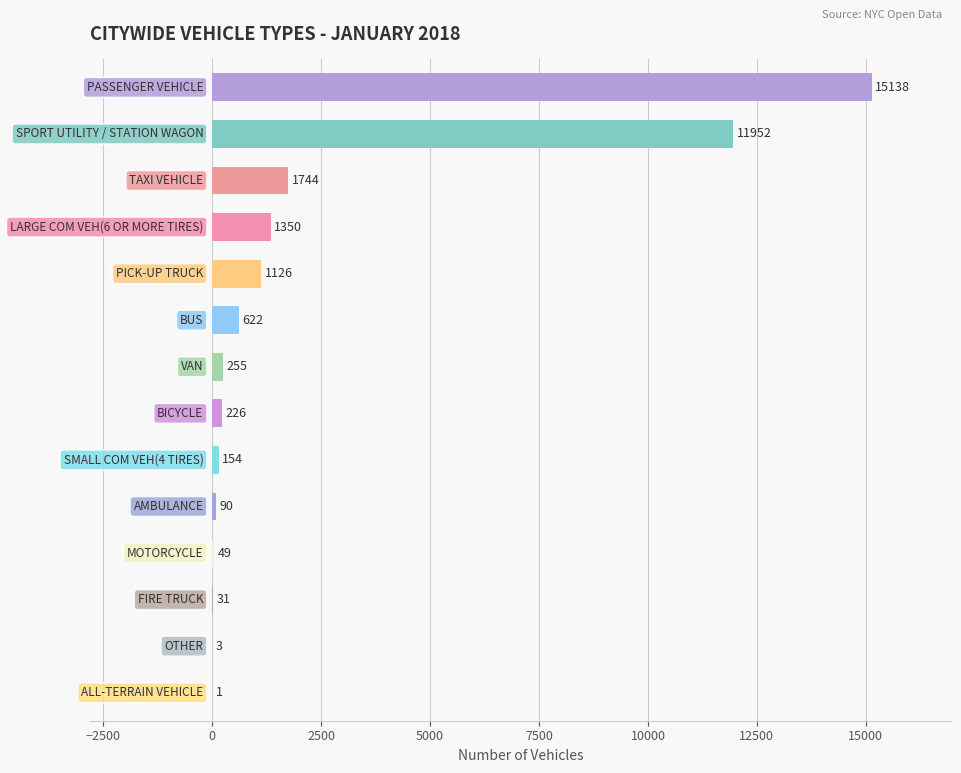

What is the greatest value displayed?

15138